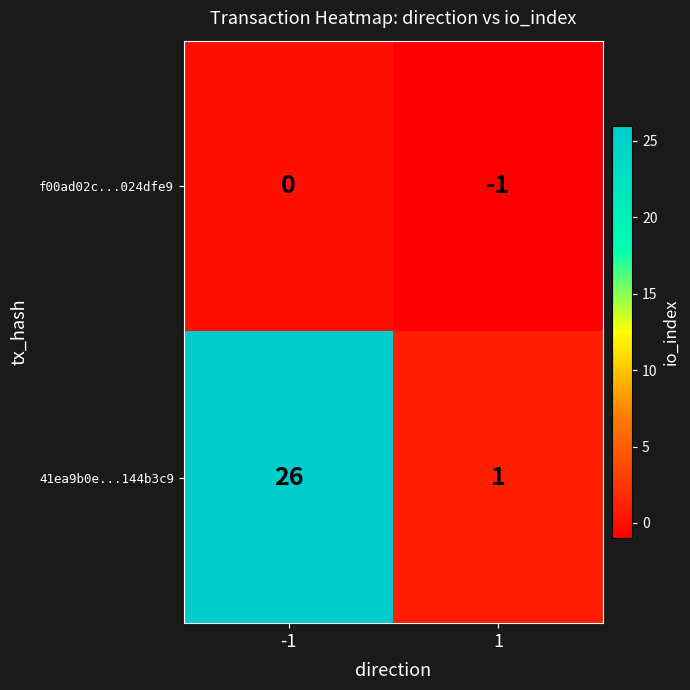

What value does the 41ea9b0e...144b3c9 series have at -1?

26